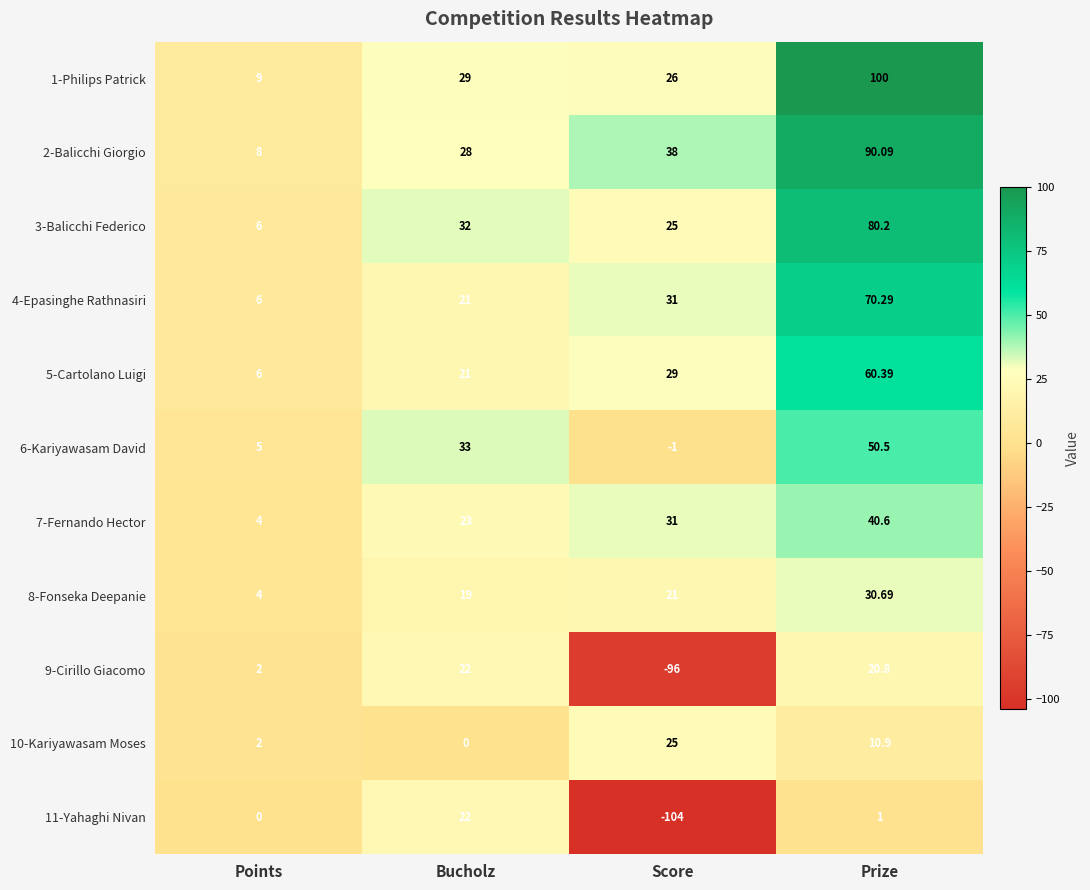

Which category has the lowest value in the 9-Cirillo Giacomo series?

Score